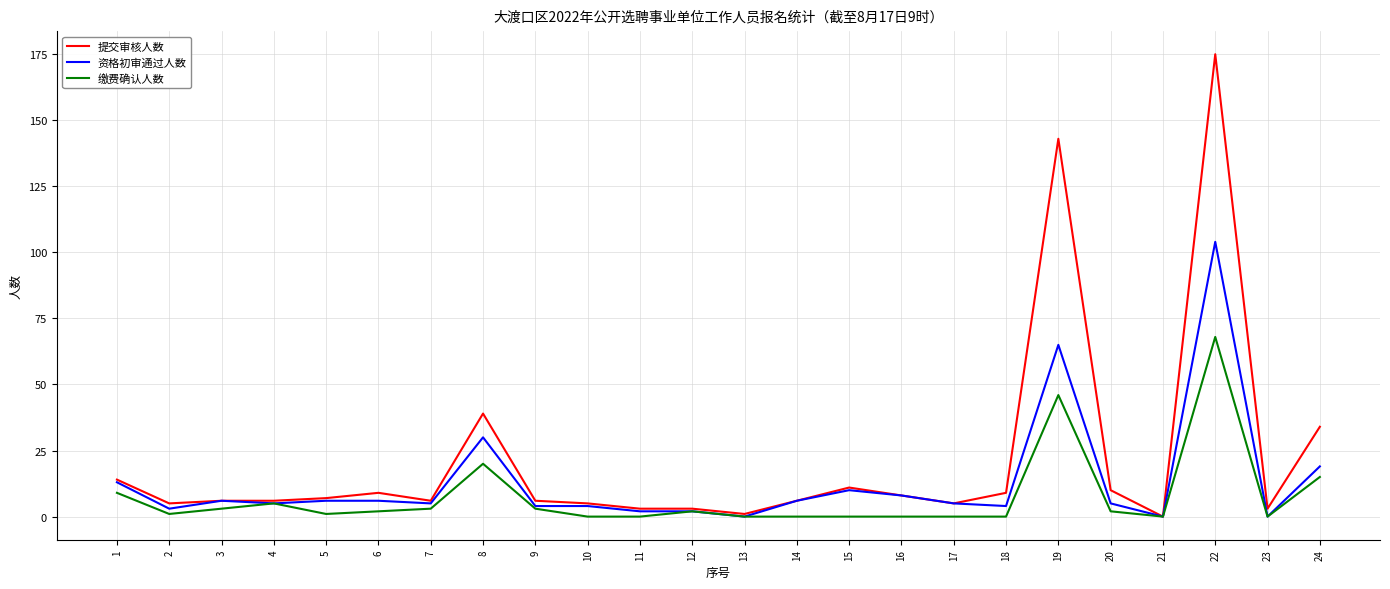

Which series has the largest total across all categories?

提交审核人数